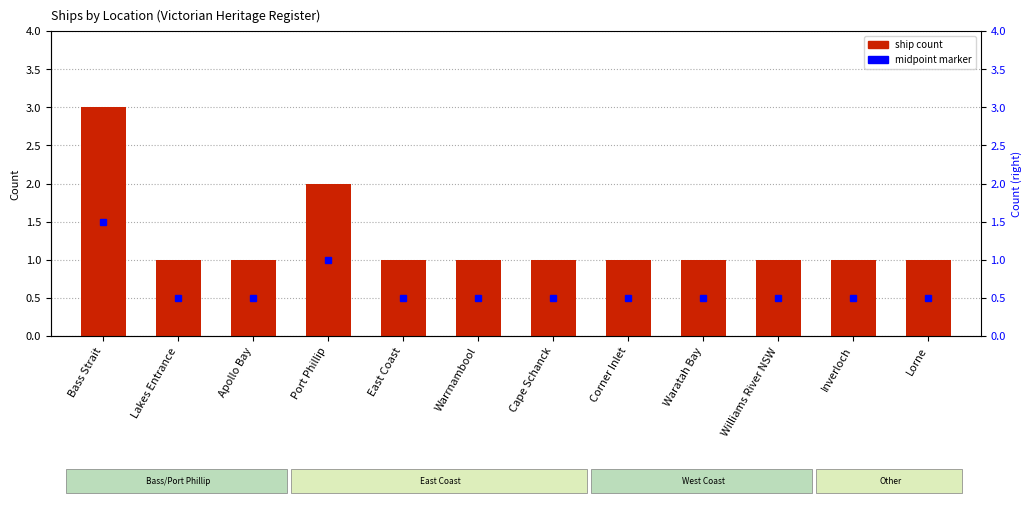

What is the sum of all values?

15